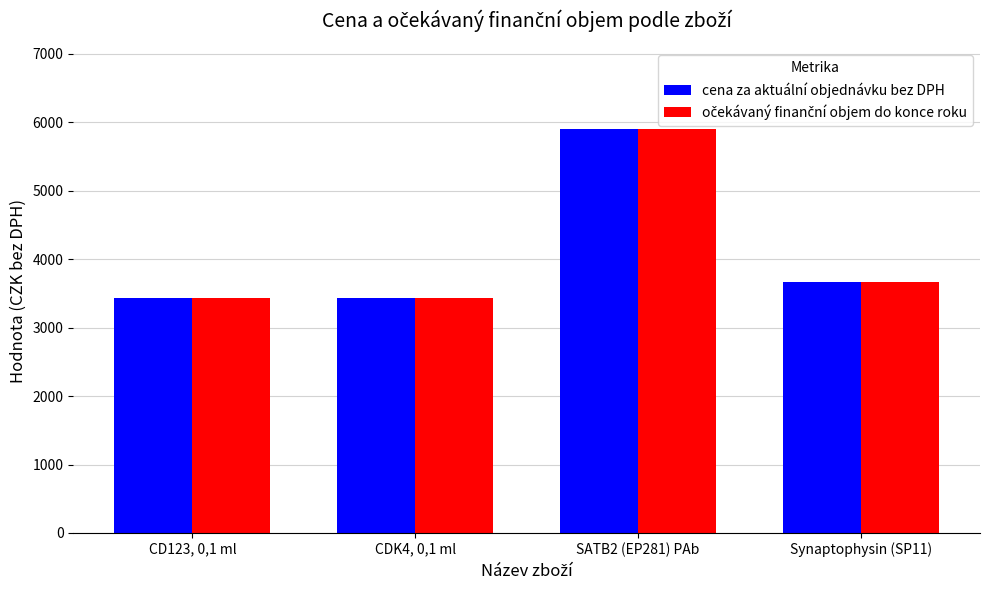

Where is cena za aktuální objednávku bez DPH nearest to the value 4663?

Synaptophysin (SP11)